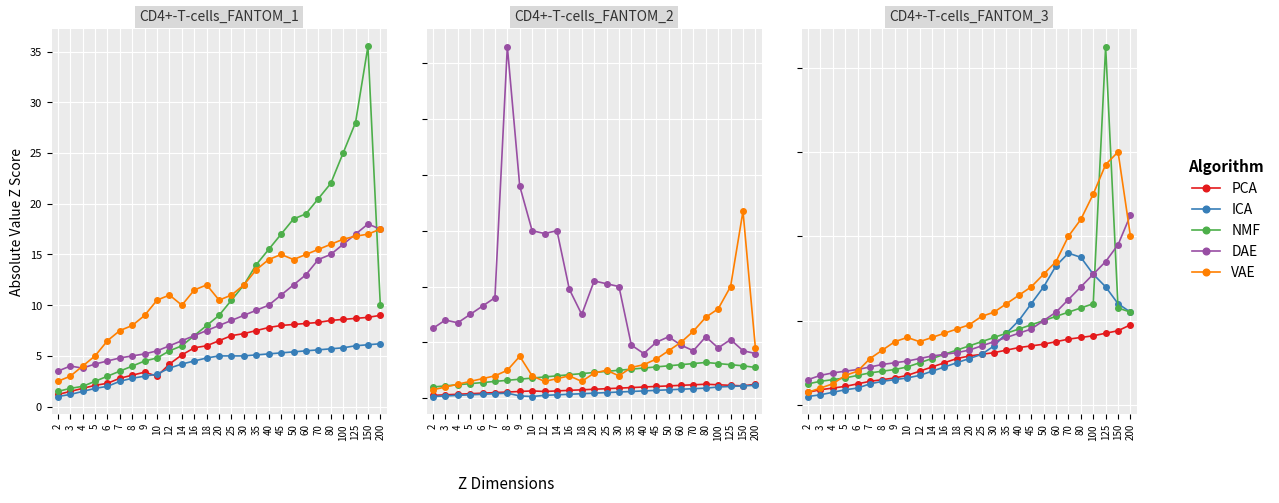

Between 3 and 16, which series saw the biggest shift?

VAE